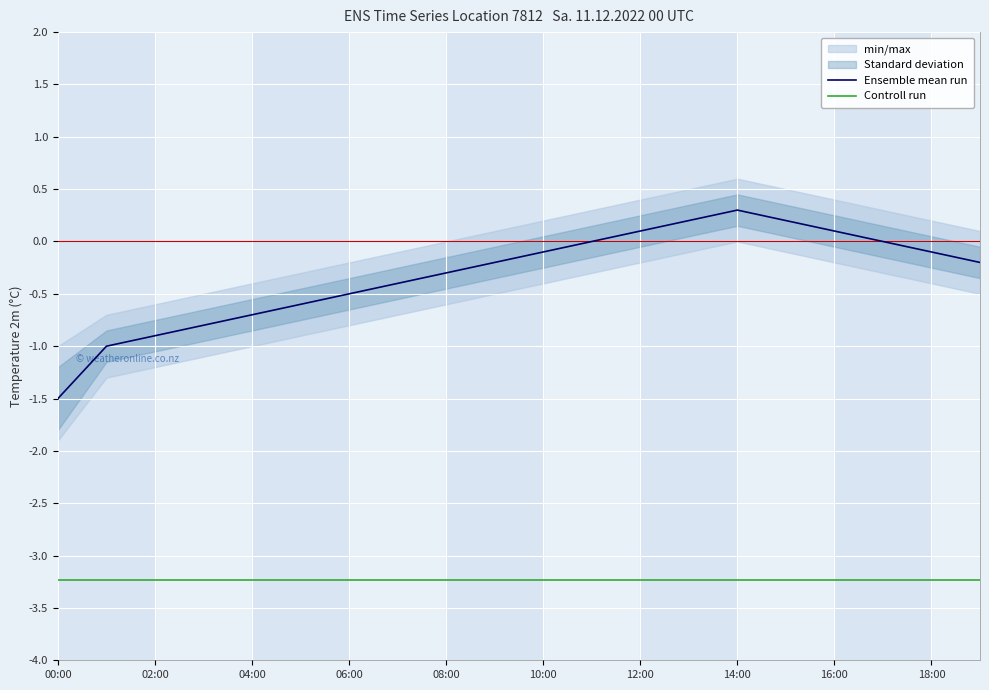

Is this an area chart (filled region under the line)?

No